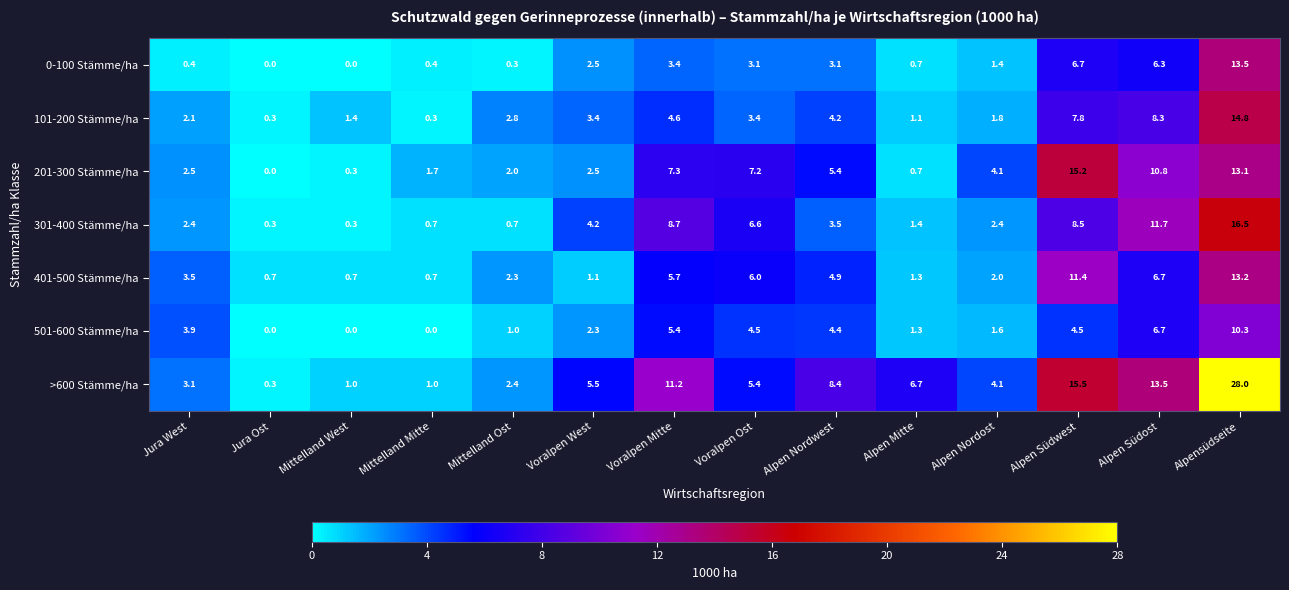

What is the maximum value for 501-600 Stämme/ha?

10.3